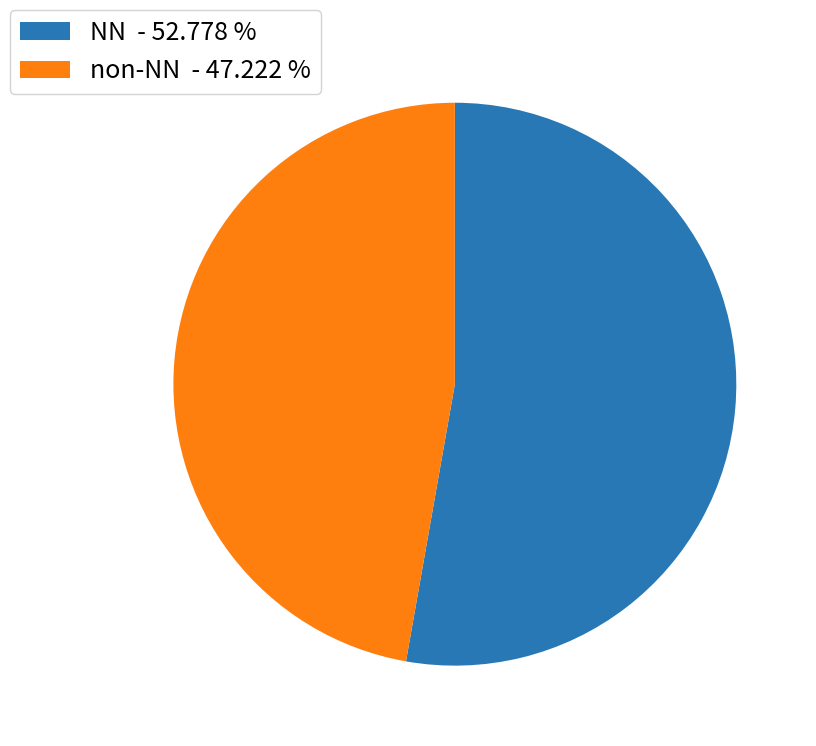

Count the number of slices in the pie.

2